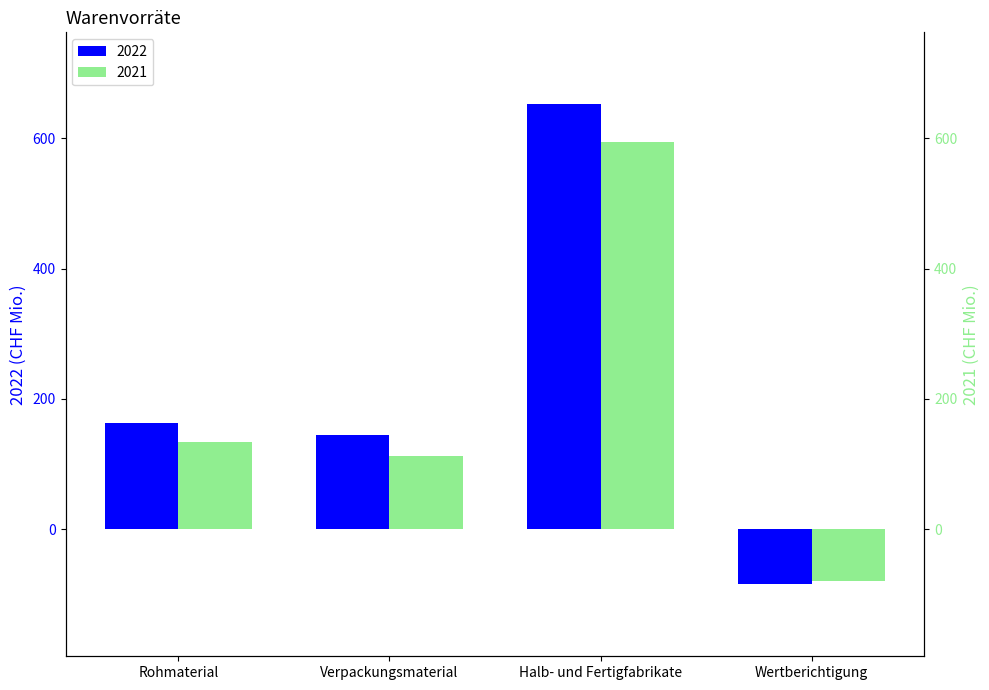

Are the bars grouped side by side (vs. stacked)?

Yes